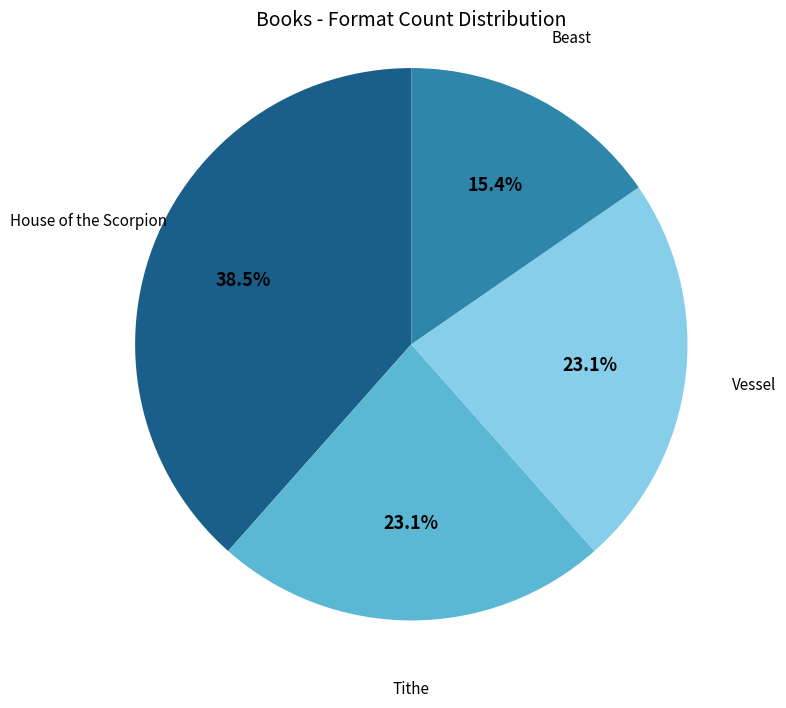

Which slice is the largest?

House of the Scorpion